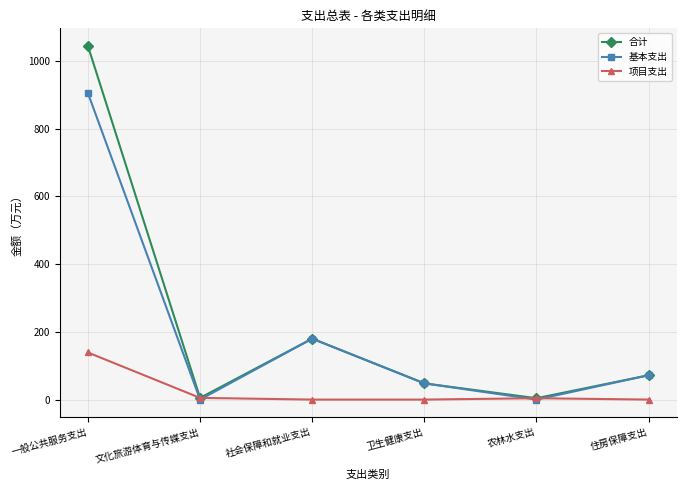

At which category does 合计 reach its first local peak?

社会保障和就业支出